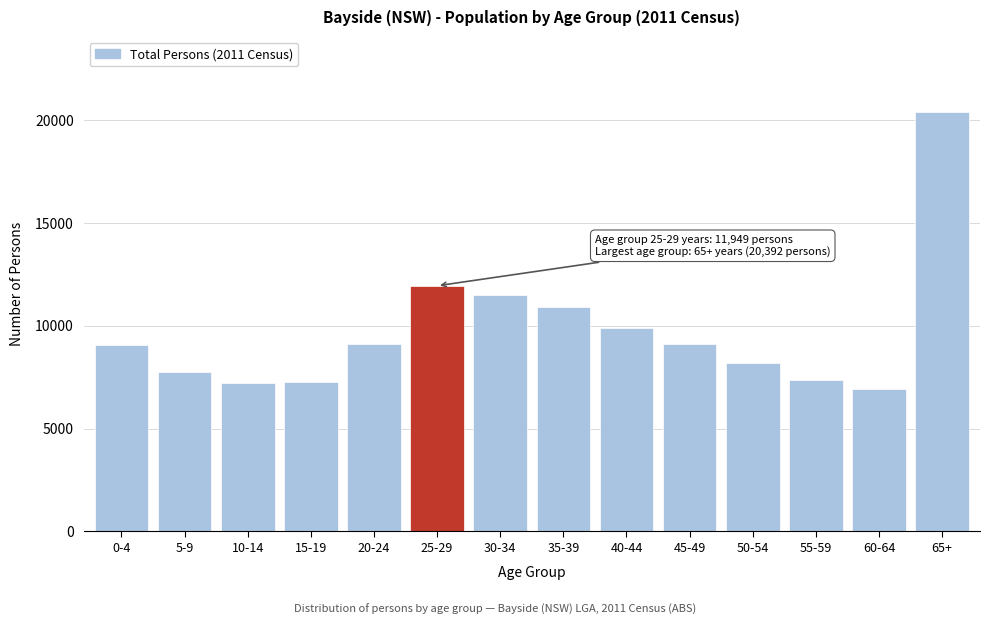

What is the sum of all values?

136692